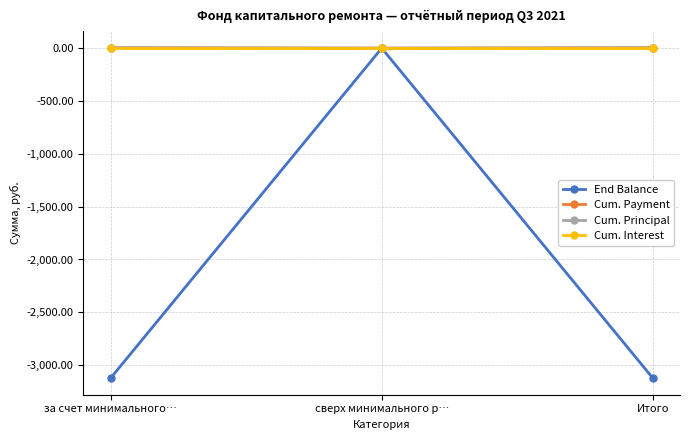

Is this an area chart (filled region under the line)?

No